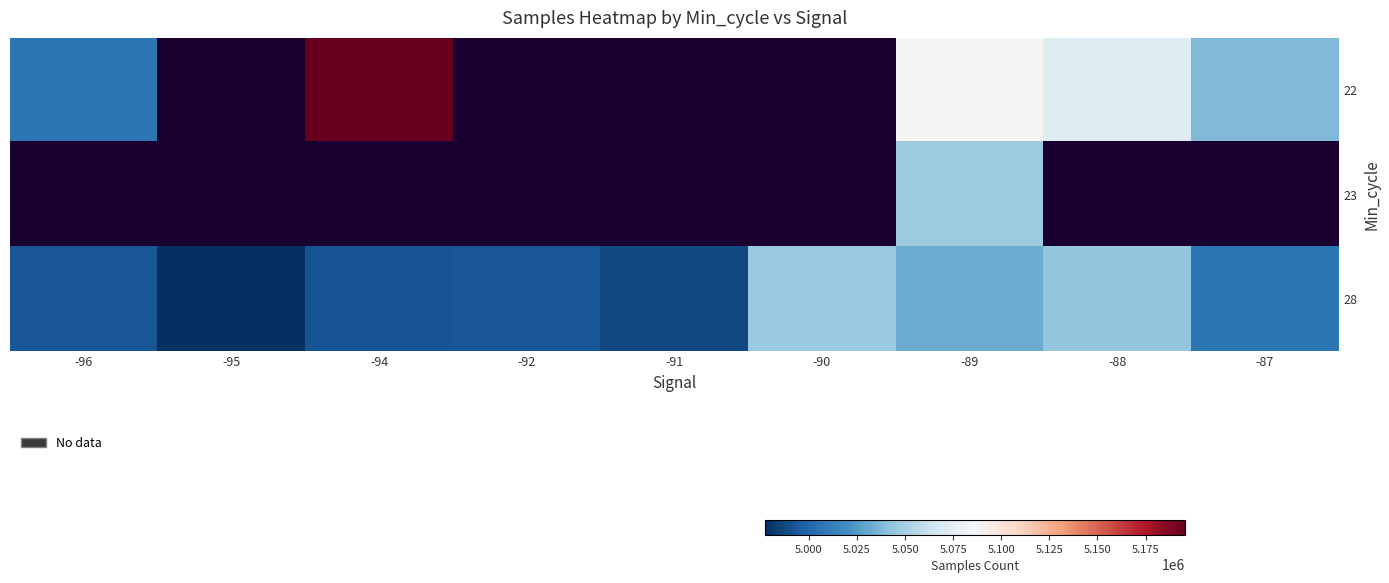

What is the difference between the second highest and minimum values in the 22 series?

65213.0